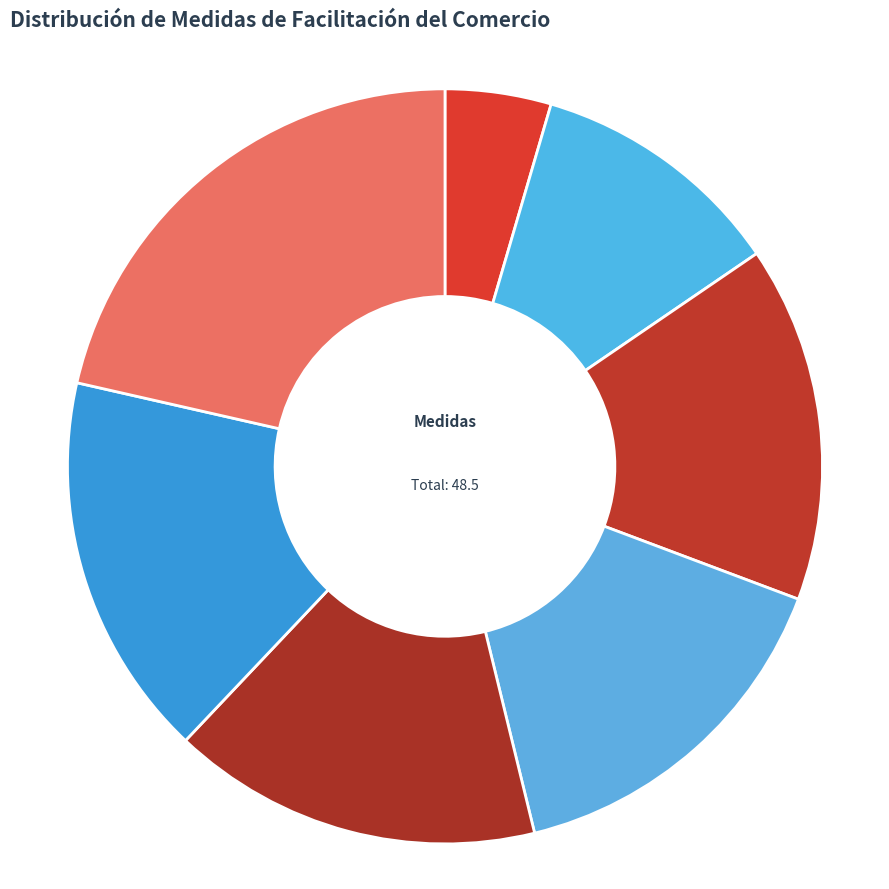

Rank the categories by value from lowest to highest.

Consultas (2.2), Procedimientos de prueba (5.3), Gestión de riesgo (7.4), Auditoría posterior al despacho (7.5), Operadores autorizados (7.7), Cooperación entre organismos (8), Ventanilla única (10.4)